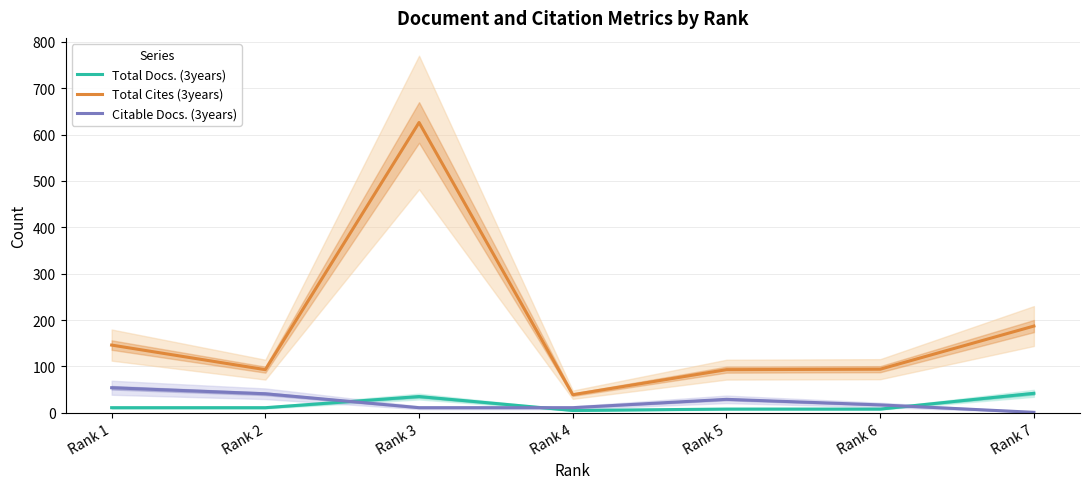

What is the total value across all series at Rank 7?

230